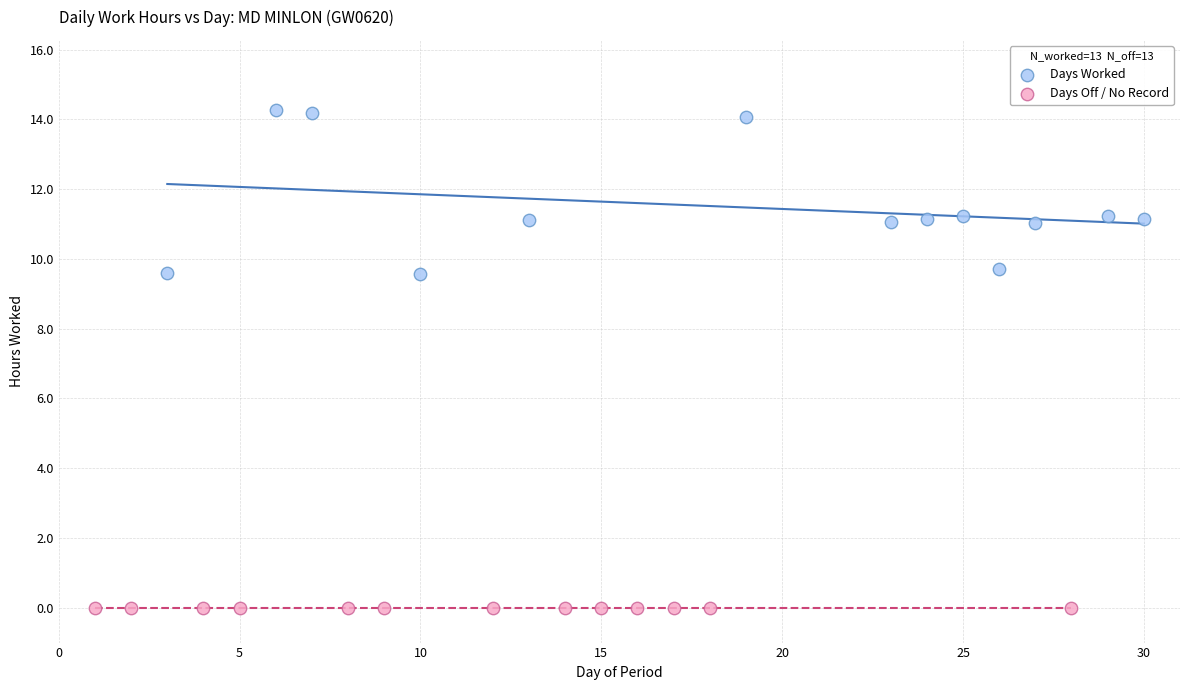

Which series contains the lowest Y value?

Days Off / No Record